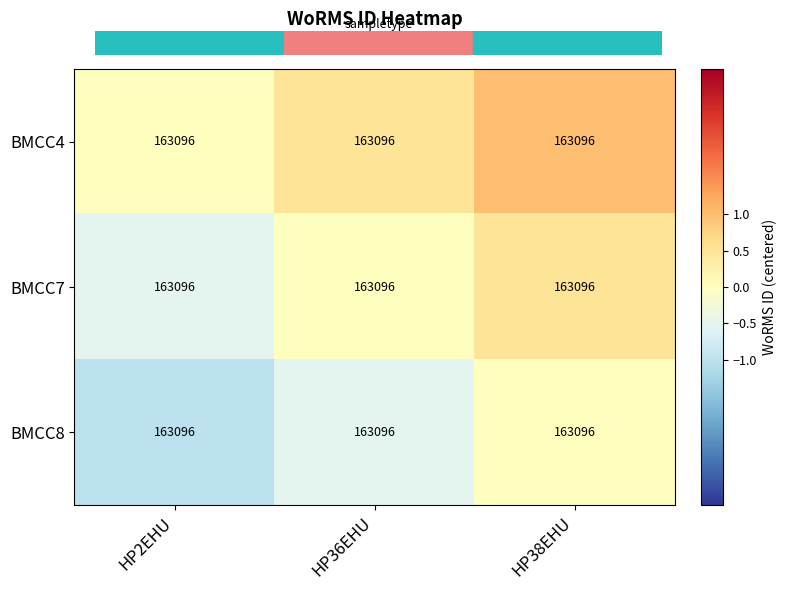

What is the sum of the BMCC4 values at HP38EHU and HP36EHU?

1.5